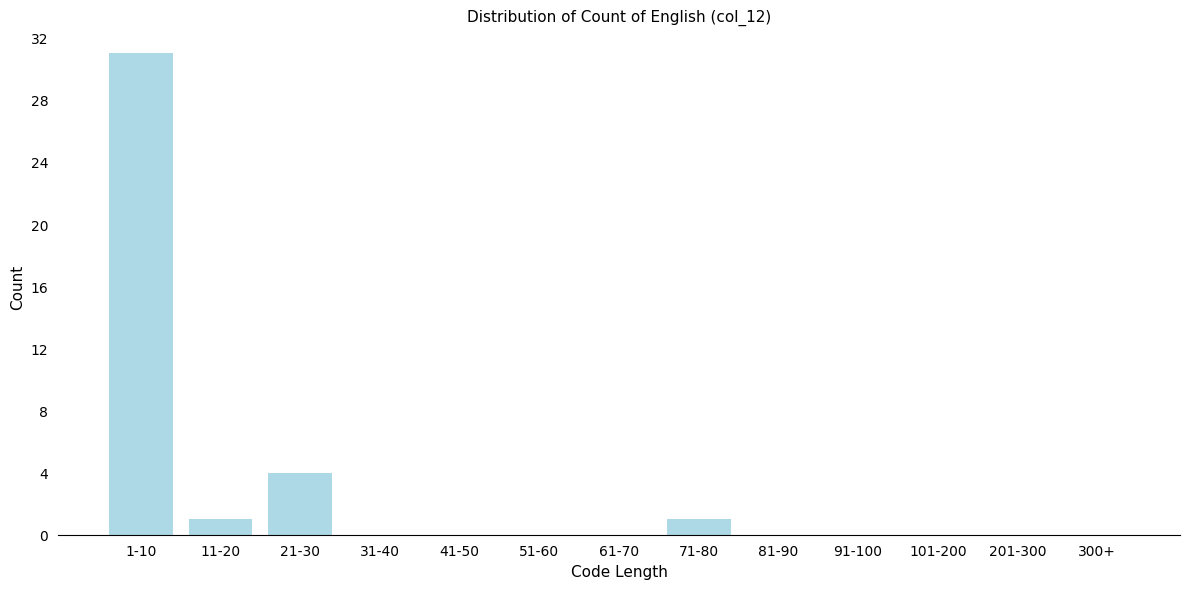

Reading left to right, transcribe all the data shown in this chart.

1-10=31	11-20=1	21-30=4	31-40=0	41-50=0	51-60=0	61-70=0	71-80=1	81-90=0	91-100=0	101-200=0	201-300=0	300+=0